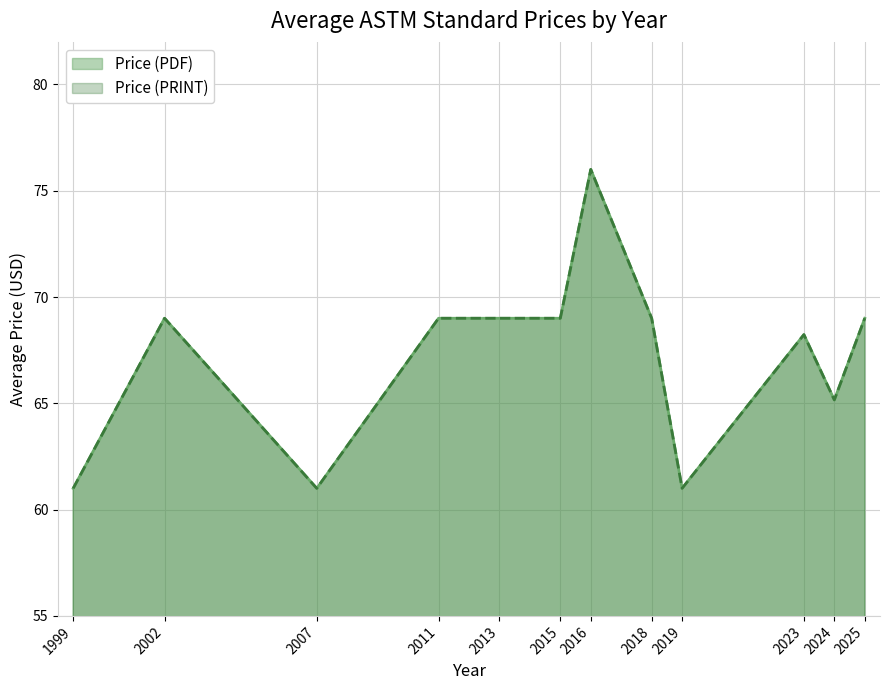

Does the chart display data point markers on the line(s)?

No